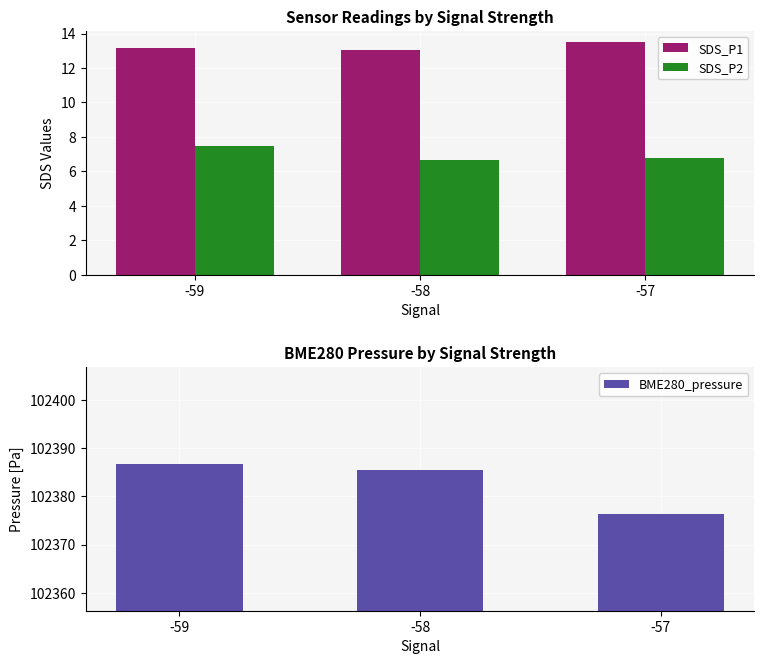

What is the difference between the maximum and minimum values in the SDS_P1 series?

0.4